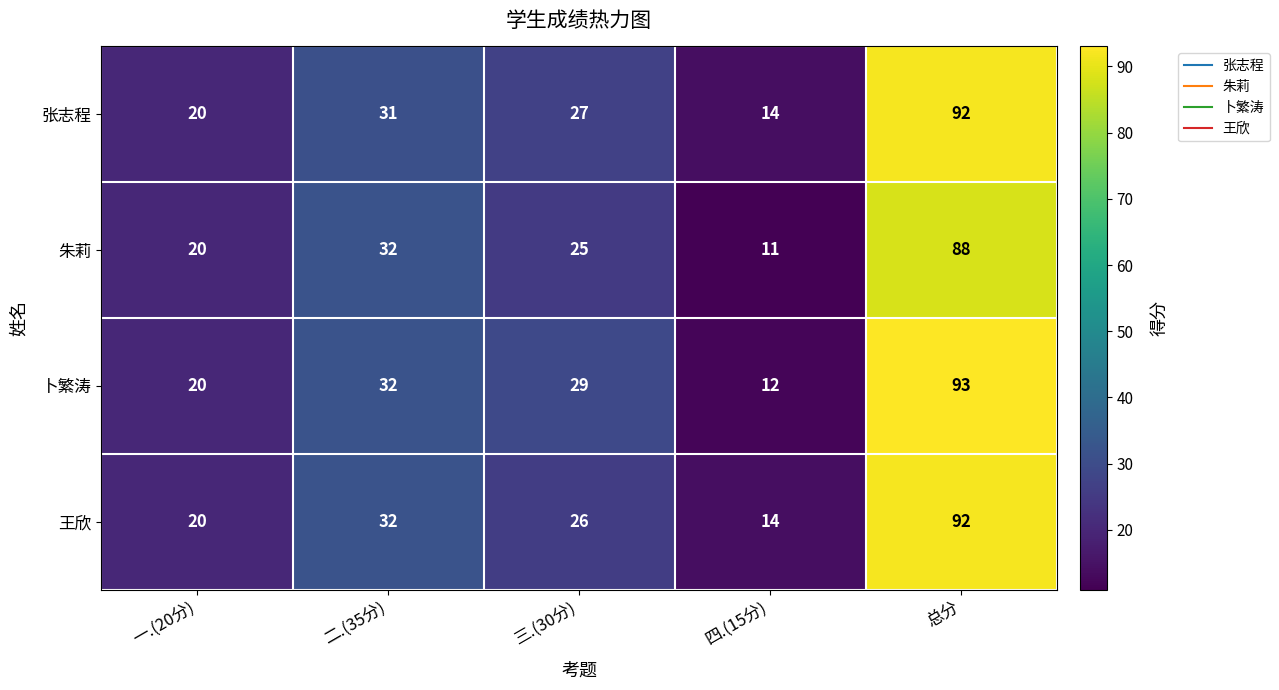

Which category has the lowest value in the 朱莉 series?

四.(15分)